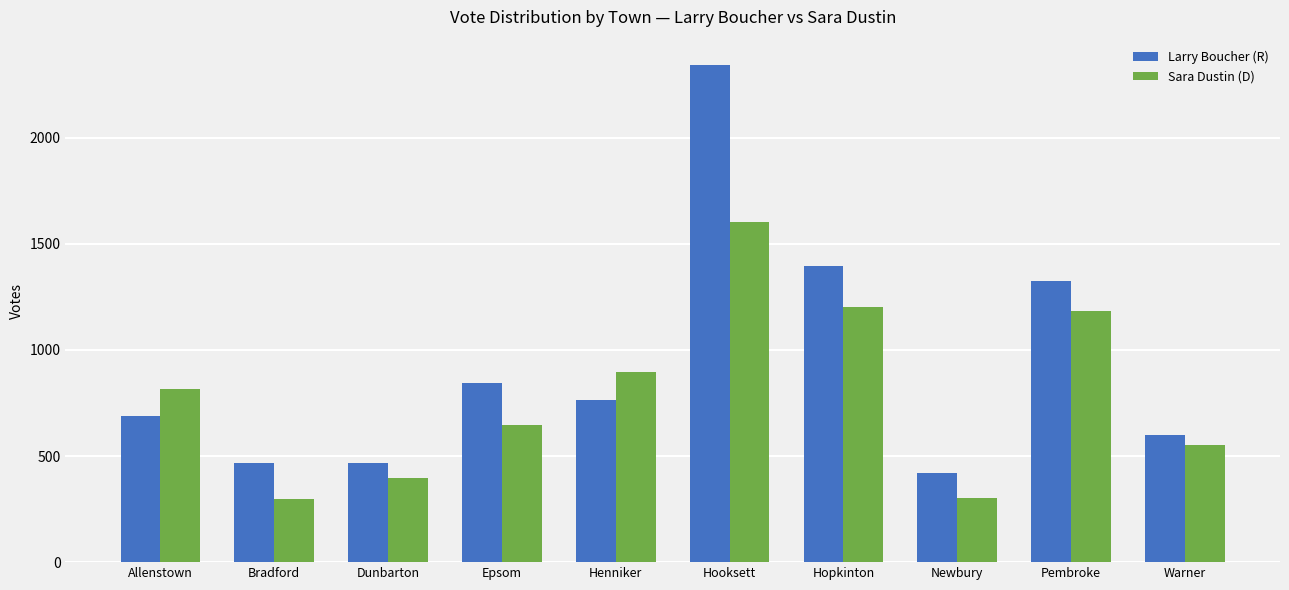

What is the sum of all Sara Dustin (D) values?

7892